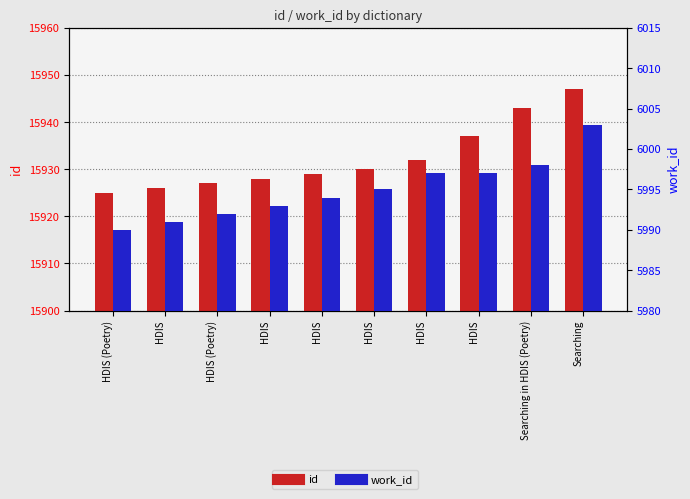

At which category does the chart reach its peak across all series?

Searching